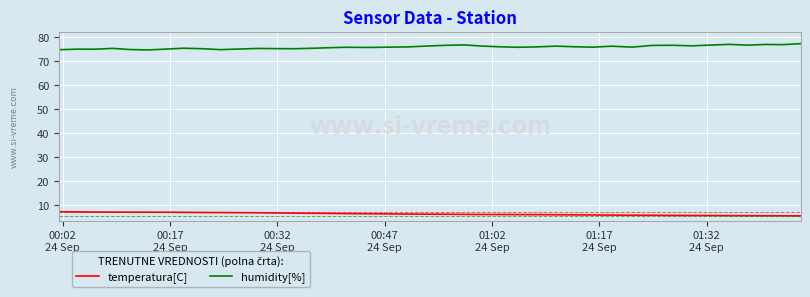

What is the minimum value for temperatura[C]?

5.6